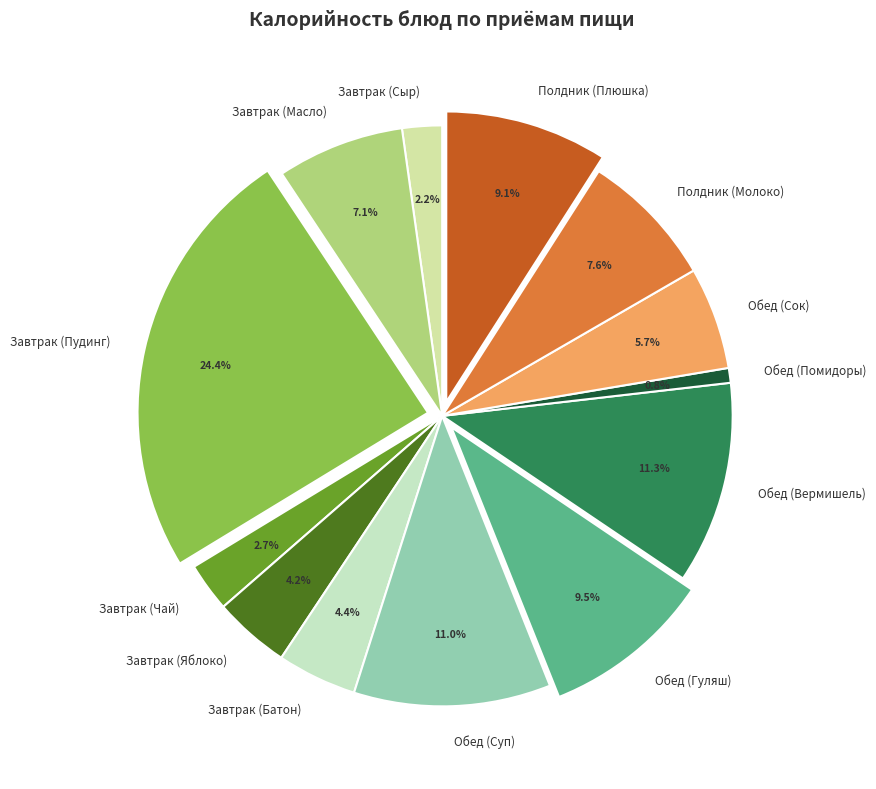

Approximately how many times larger is the value at Завтрак (Масло) compared to Завтрак (Сыр)?

3.2